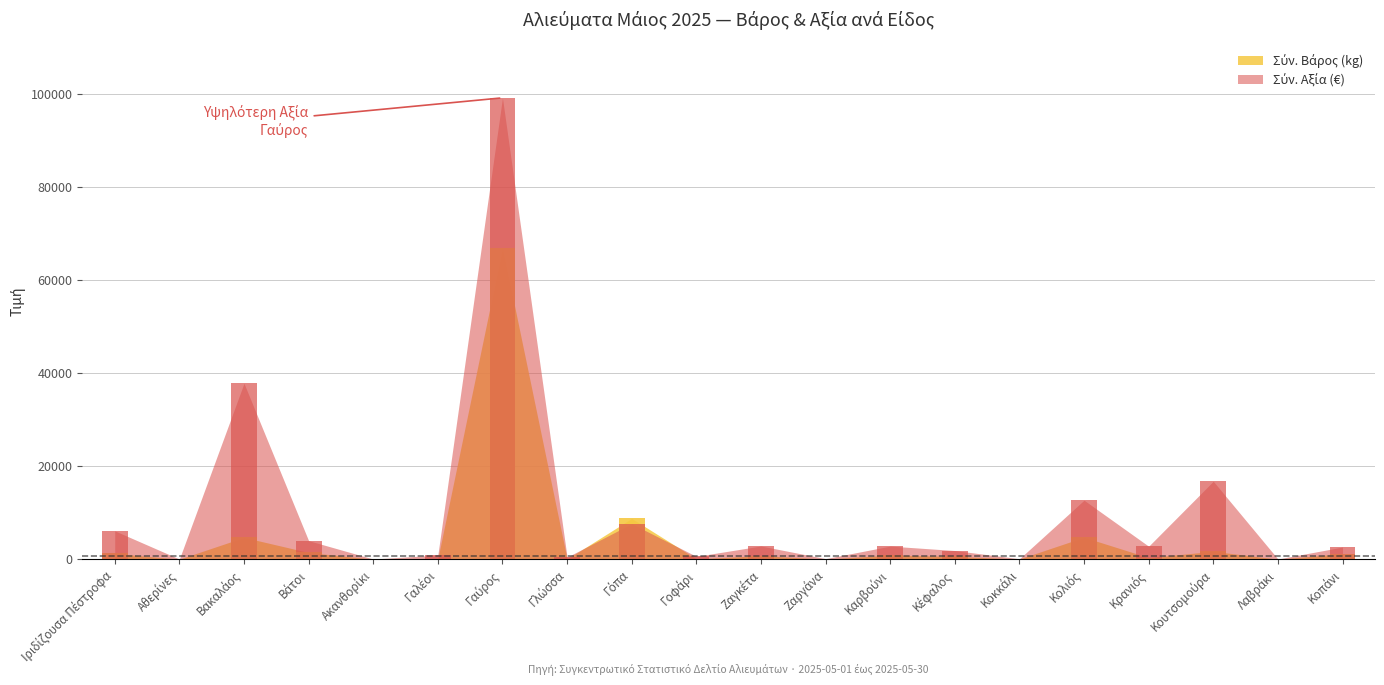

Rank the series at Κοκκάλι from lowest to highest value.

Σύν. Βάρος (kg), Σύν. Αξία (€)